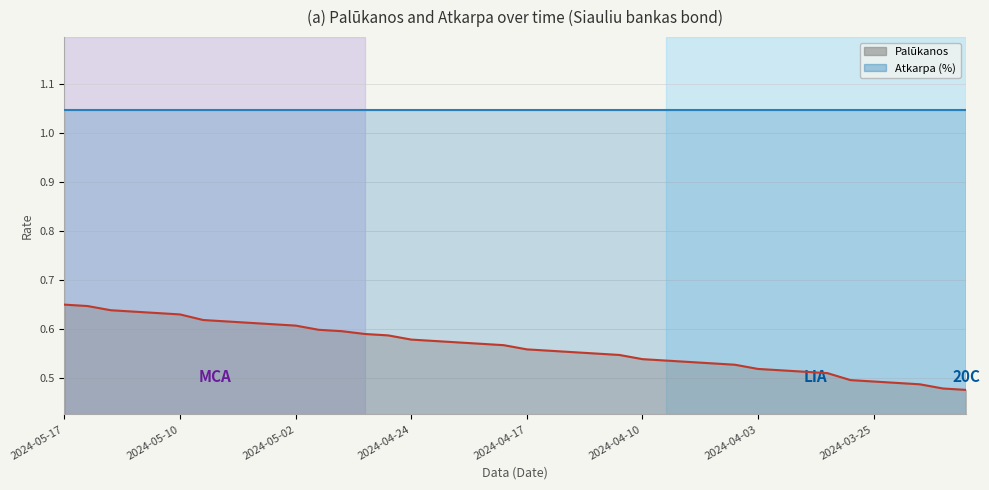

The value at 2024-03-20 is 0.5. True or false?

True